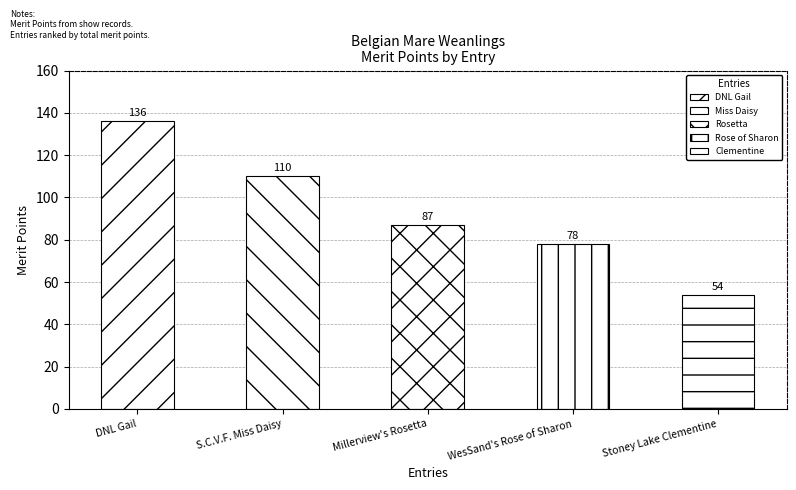

How many data points are less than 87?

2